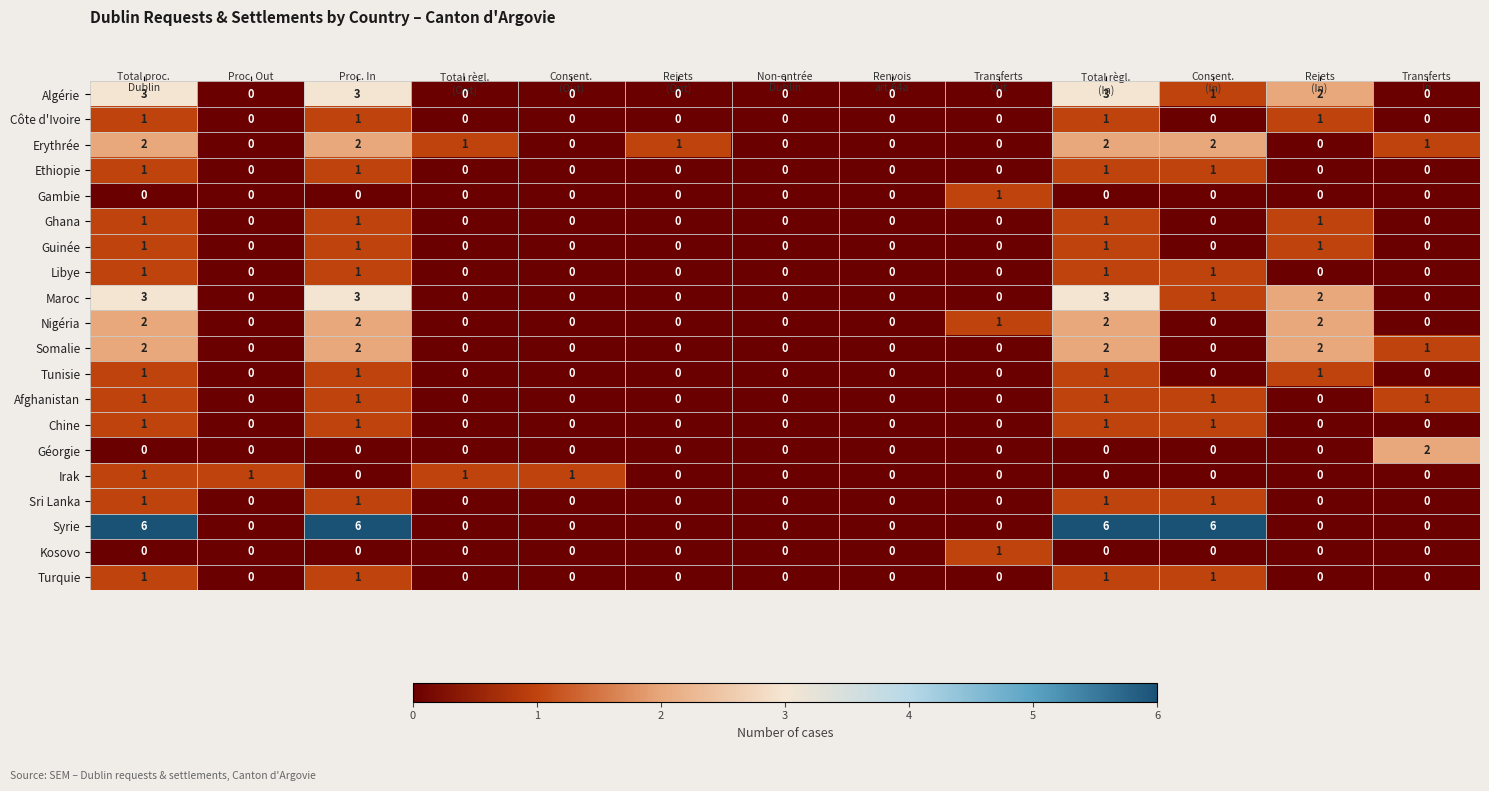

How many values in Sri Lanka are above zero?

4